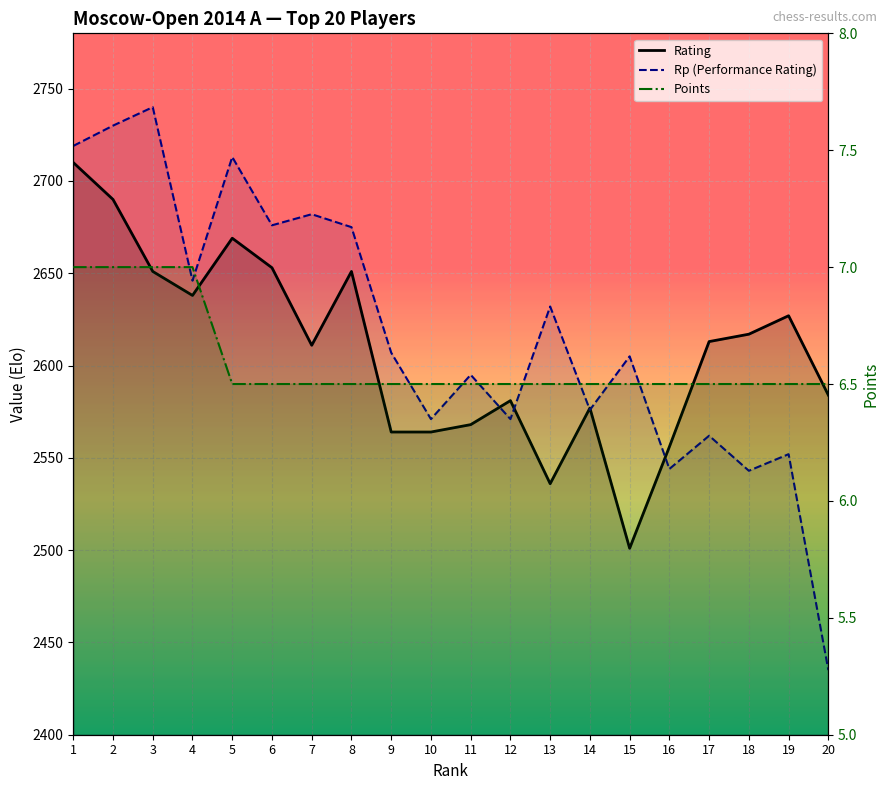

Where is the first local minimum for Rp (Performance Rating)?

4